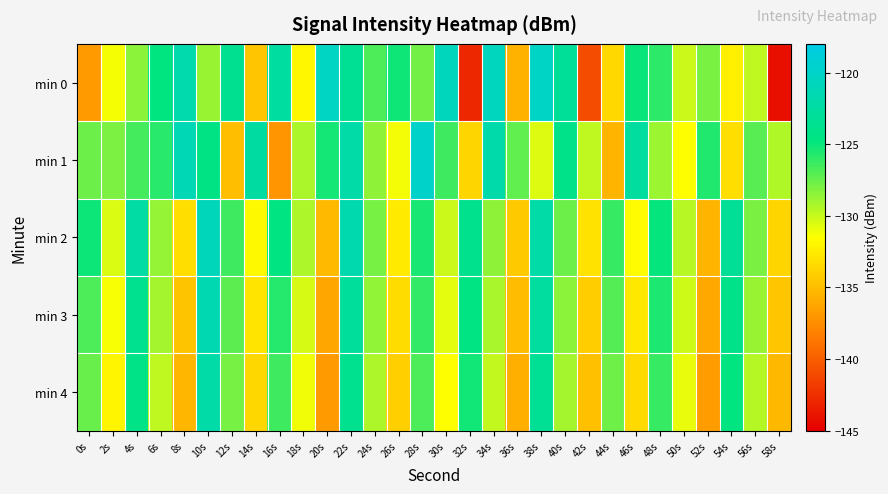

At which category is the sum across all series the highest?

22s